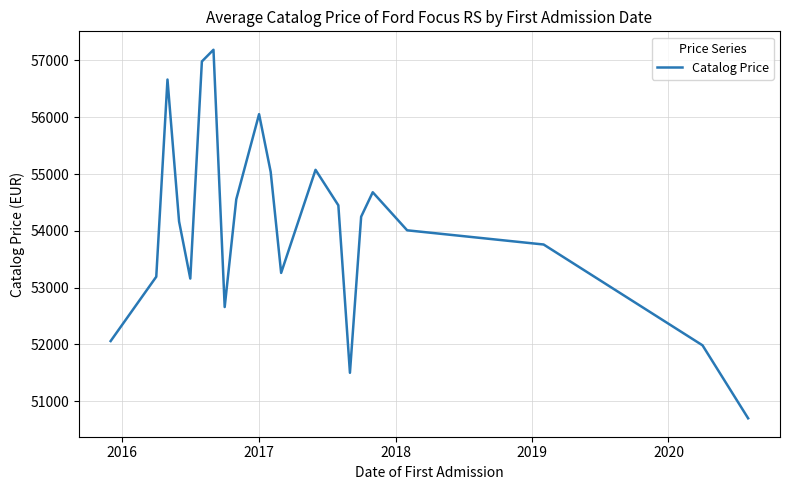

Reading right to left, transcribe all the data shown in this chart.

50700.0	51985.0	53760.0	54010.0	54680.0	54250.0	51501.0	54450.0	55075.0	53260.0	55040.0	56055.0	54556.3	52659.0	57189.0	56983.0	53160.0	54165.7	56664.8	53192.7	52060.0